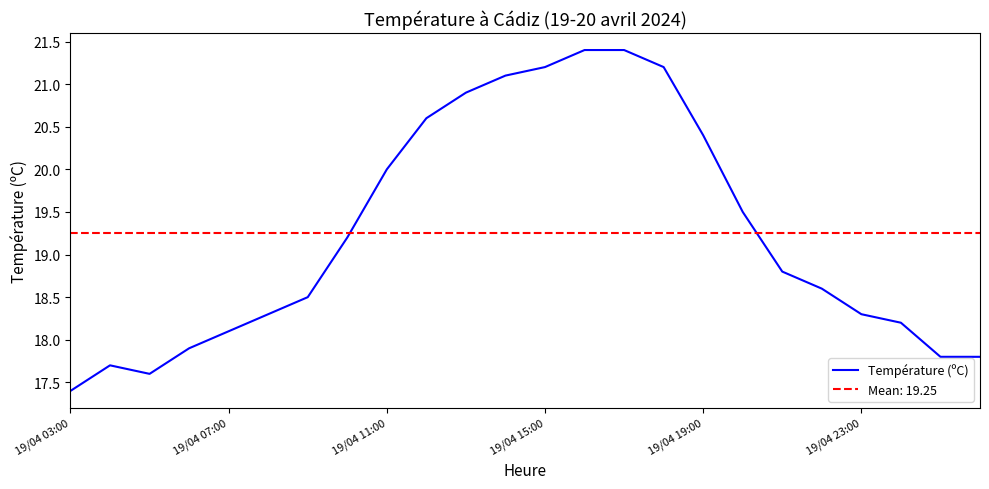

What is the change in value from 15 to 22?

-3.4